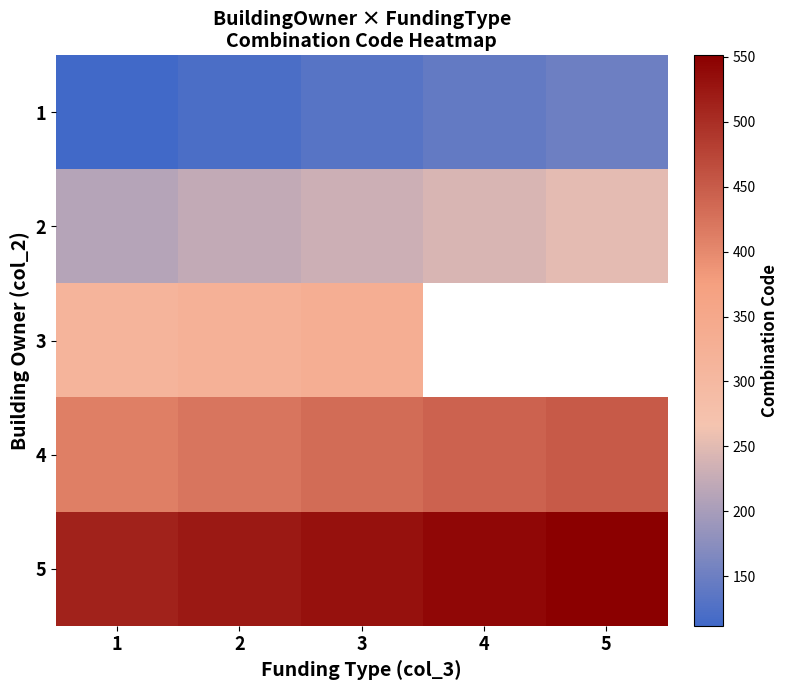

What is the sum of all 1 values?

659.0